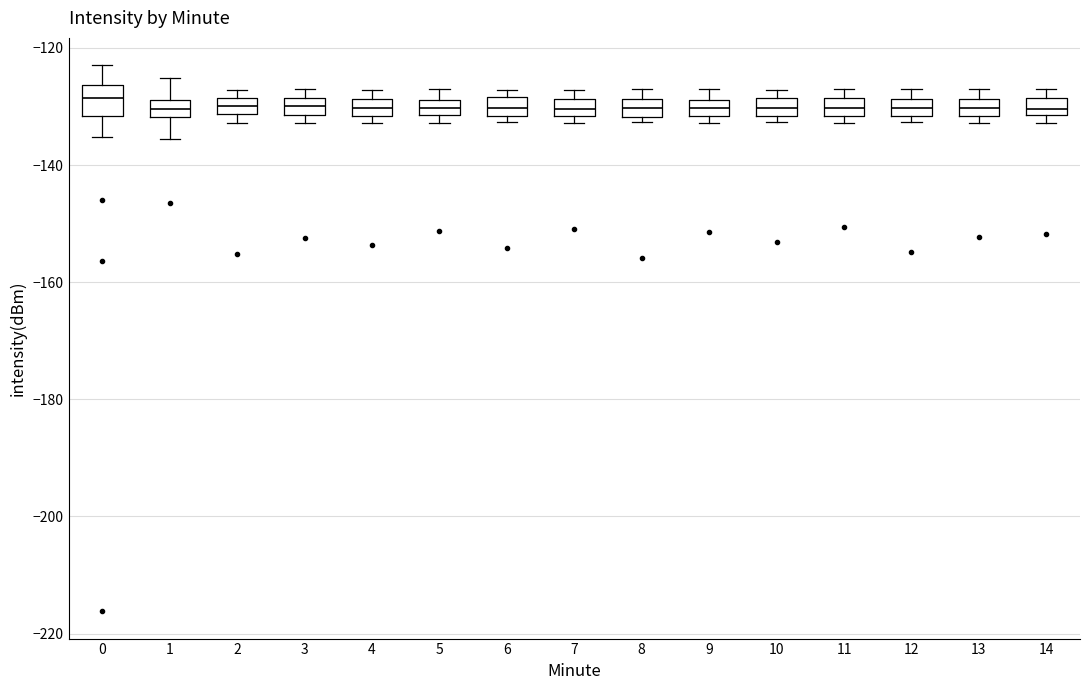

Where does the median line of the box at x = 9 sit on the y-axis? The values are not printed on the chart, so give them approximately, as read against the axis.

-130